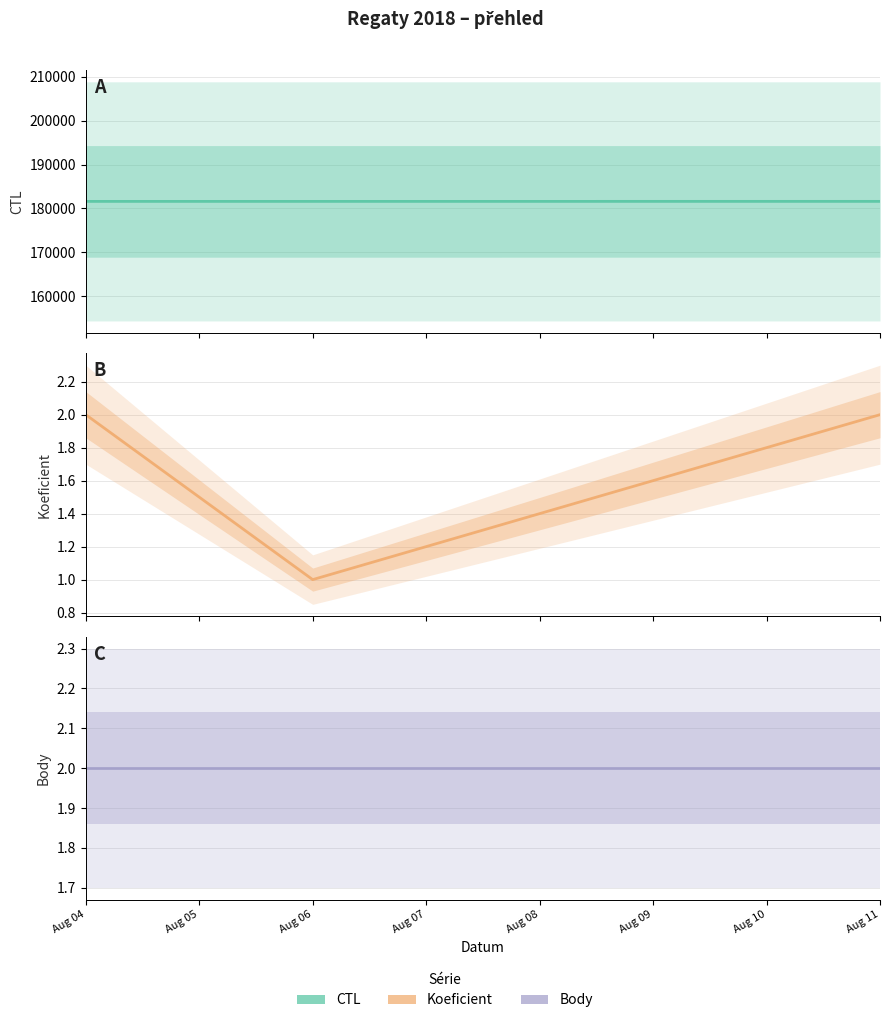

How many Koeficient values are between 1 and 2?

3